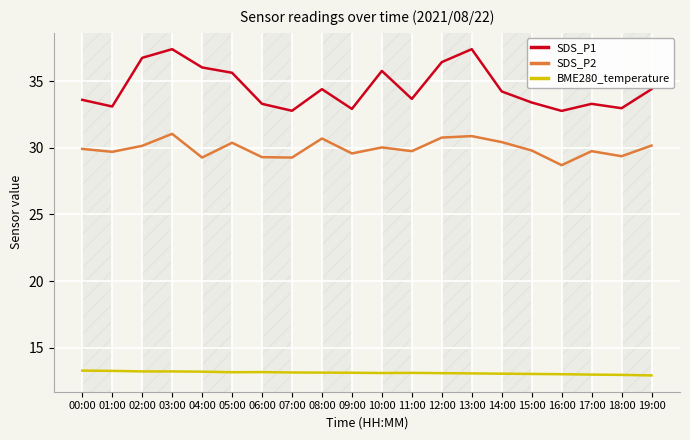

What position from the right is 19:00?

1